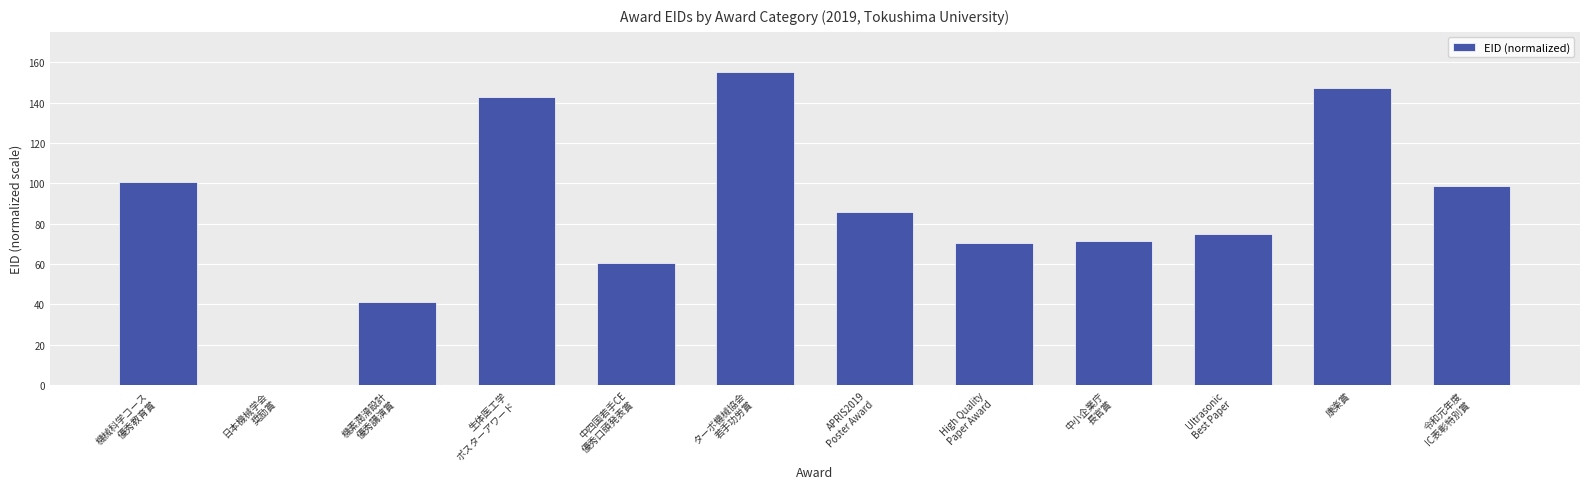

How many positive values are there?

11